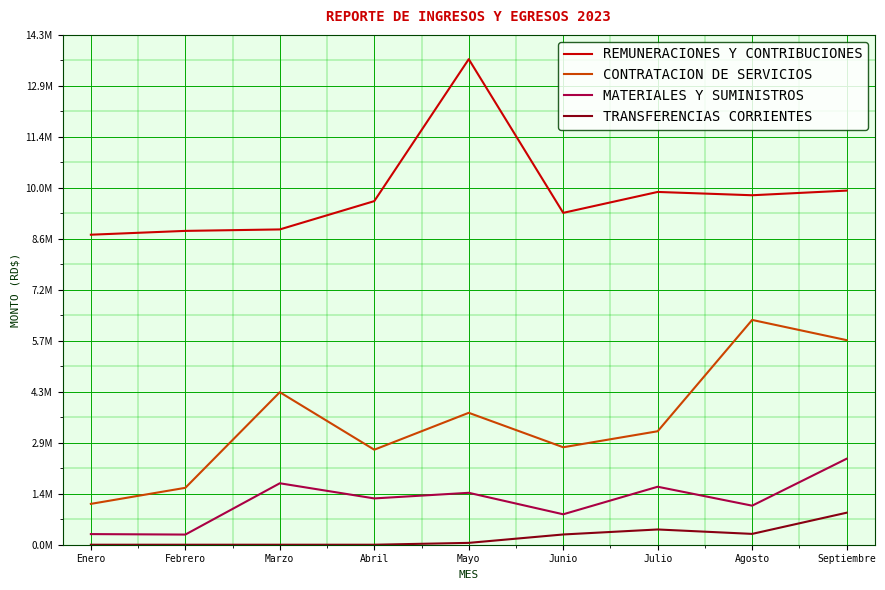

How many interior local peaks does the TRANSFERENCIAS CORRIENTES series have?

1